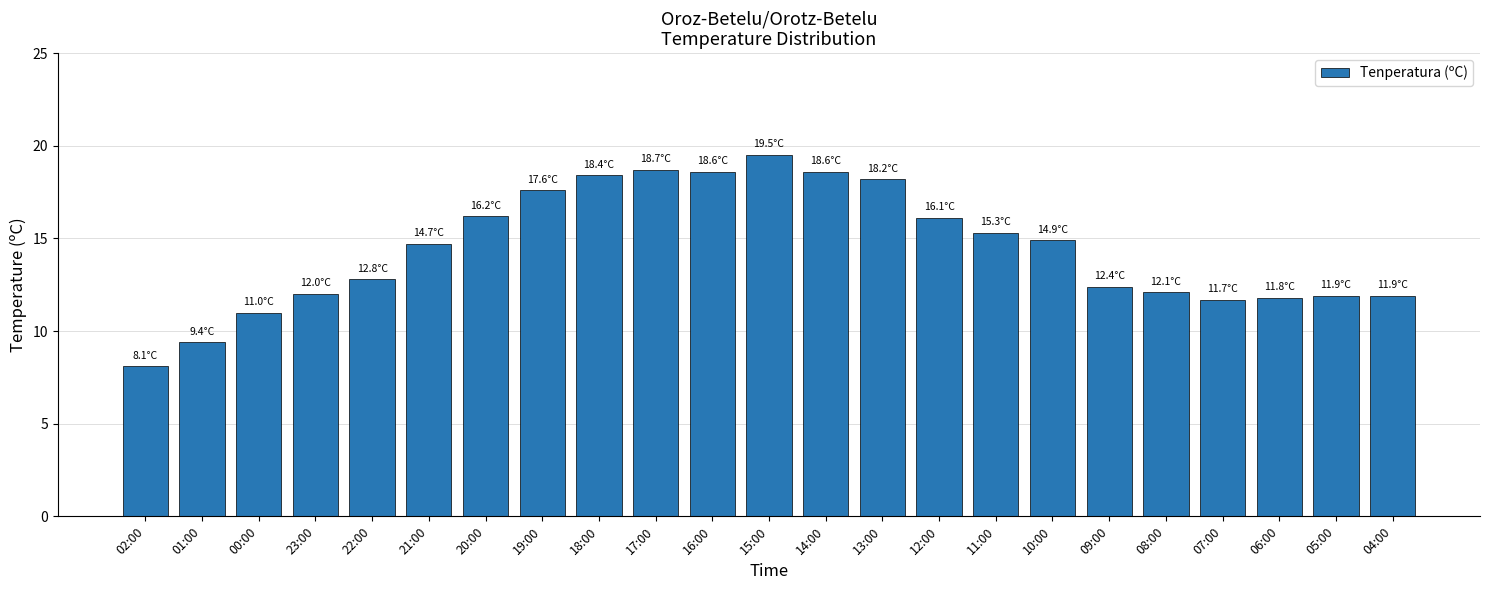

What is the average value?

14.4